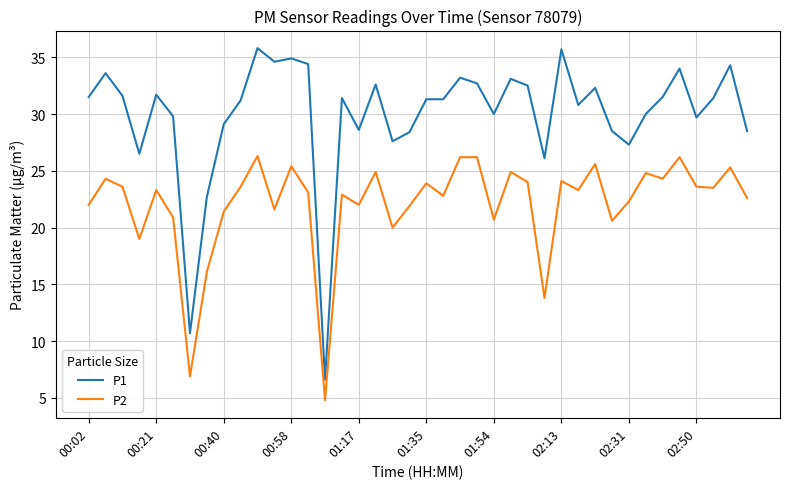

What is the greatest value displayed?

35.8